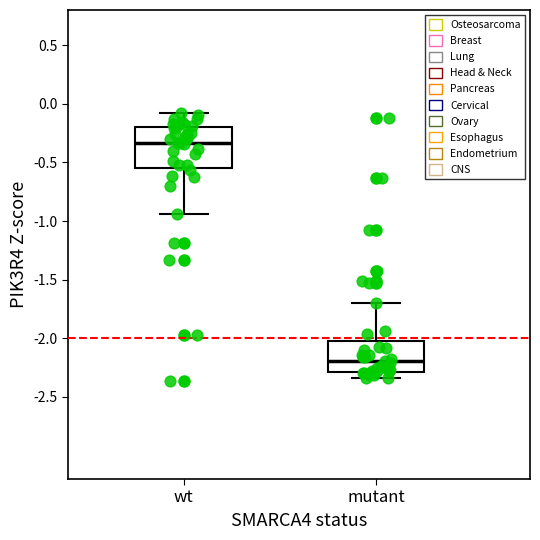

Which box is the tallest, from its lower edge to its upper edge?

wt